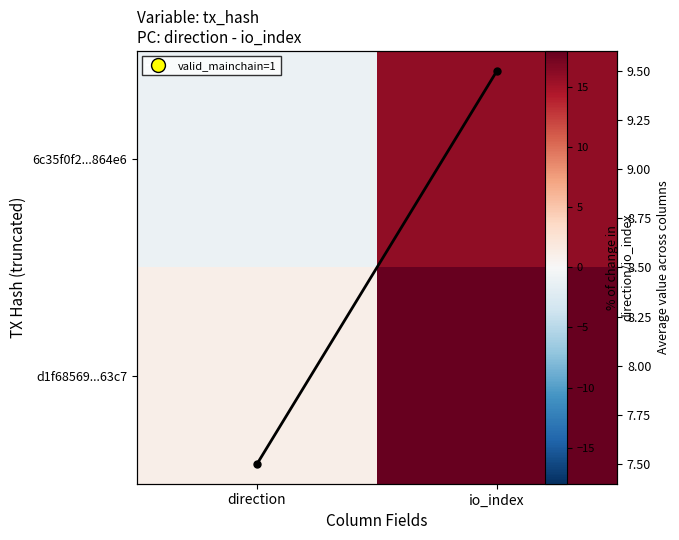

The value of 6c35f0f2...864e6 at io_index is 16.0. True or false?

True